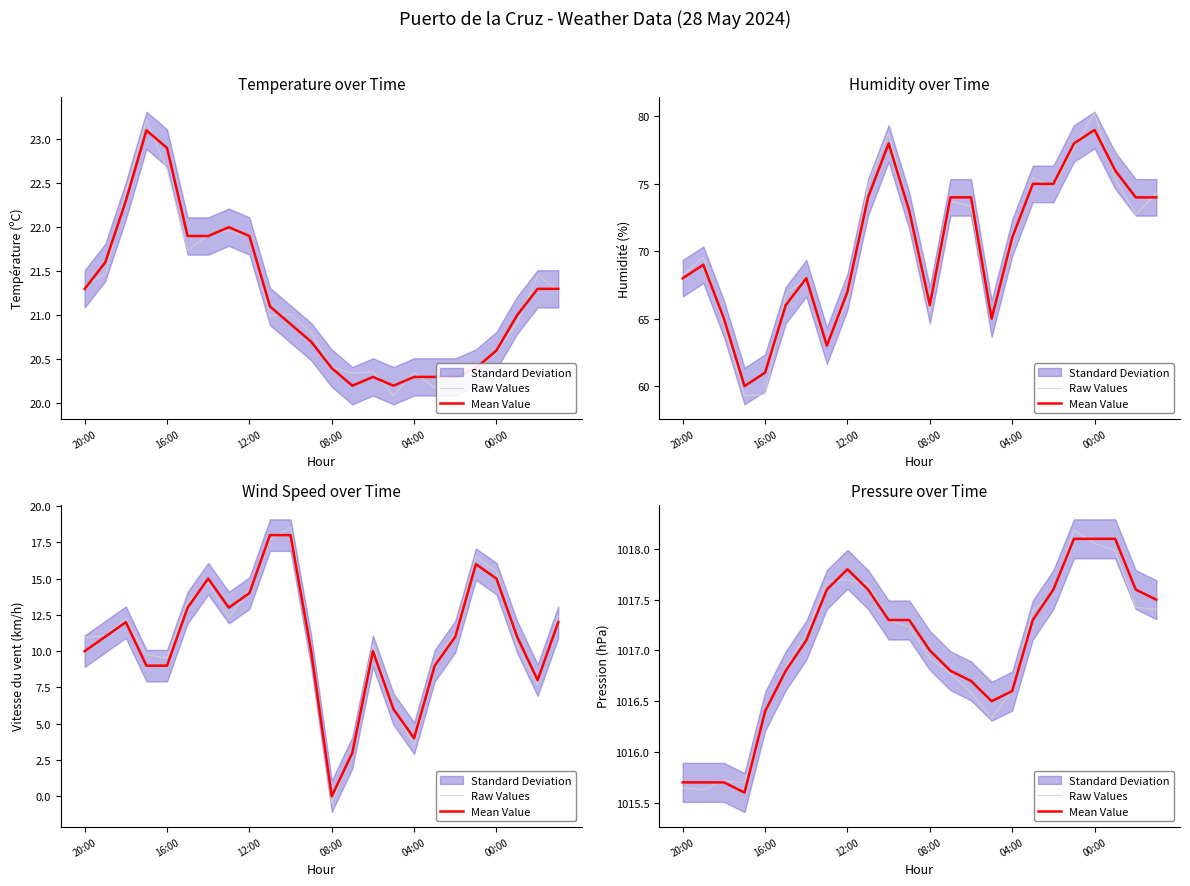

What is the spread (max minus min) of values at 08:00?

0.1